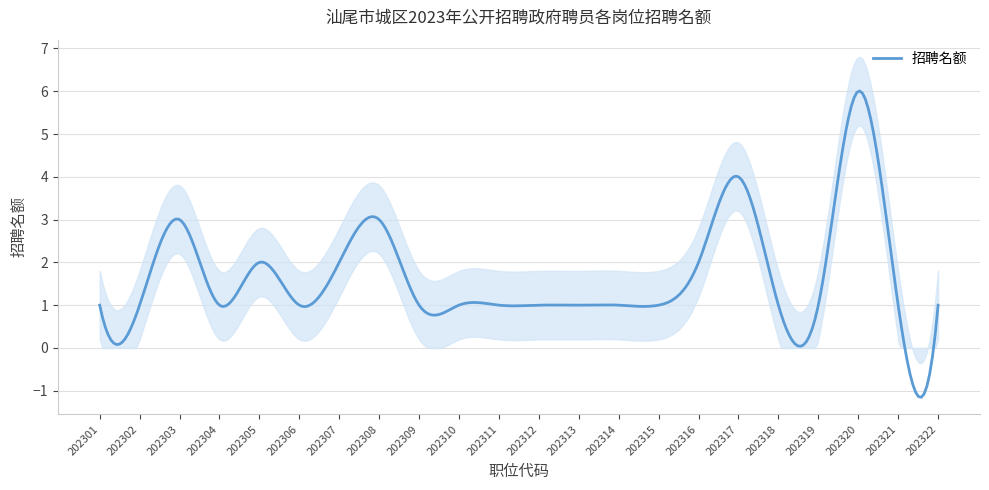

Is this an area chart (filled region under the line)?

No